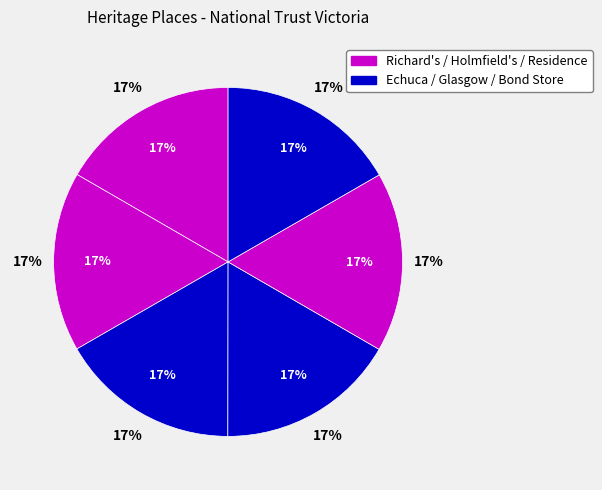

Is it true that Former Holmfield's Site is 31% of the pie?

False